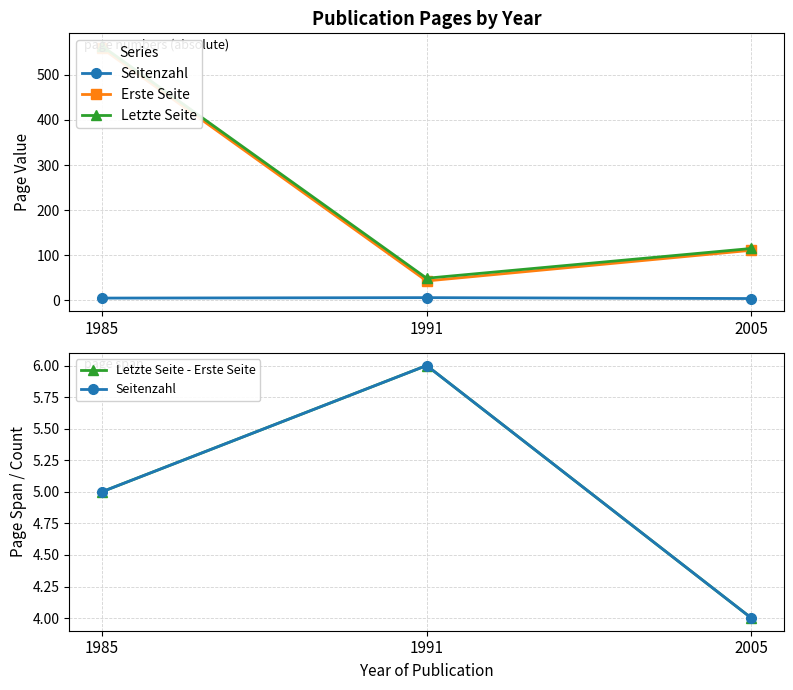

Reading right to left, transcribe all the data shown in this chart.

Seitenzahl: 4	6	5
Erste Seite: 111	43	559
Letzte Seite: 115	49	564
Letzte Seite - Erste Seite: 4	6	5